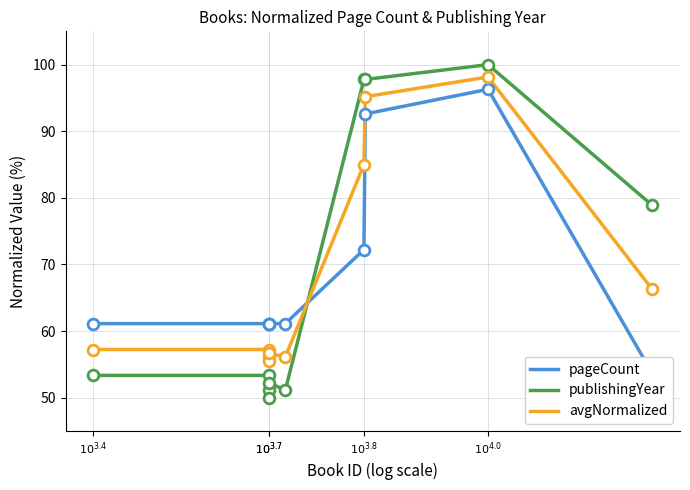

At how many categories does at least one series exceed 77?

4